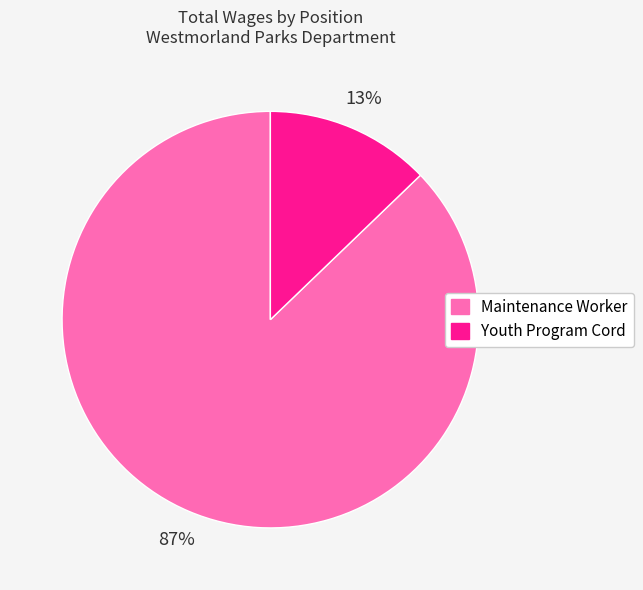

Which category accounts for the majority?

Maintenance Worker